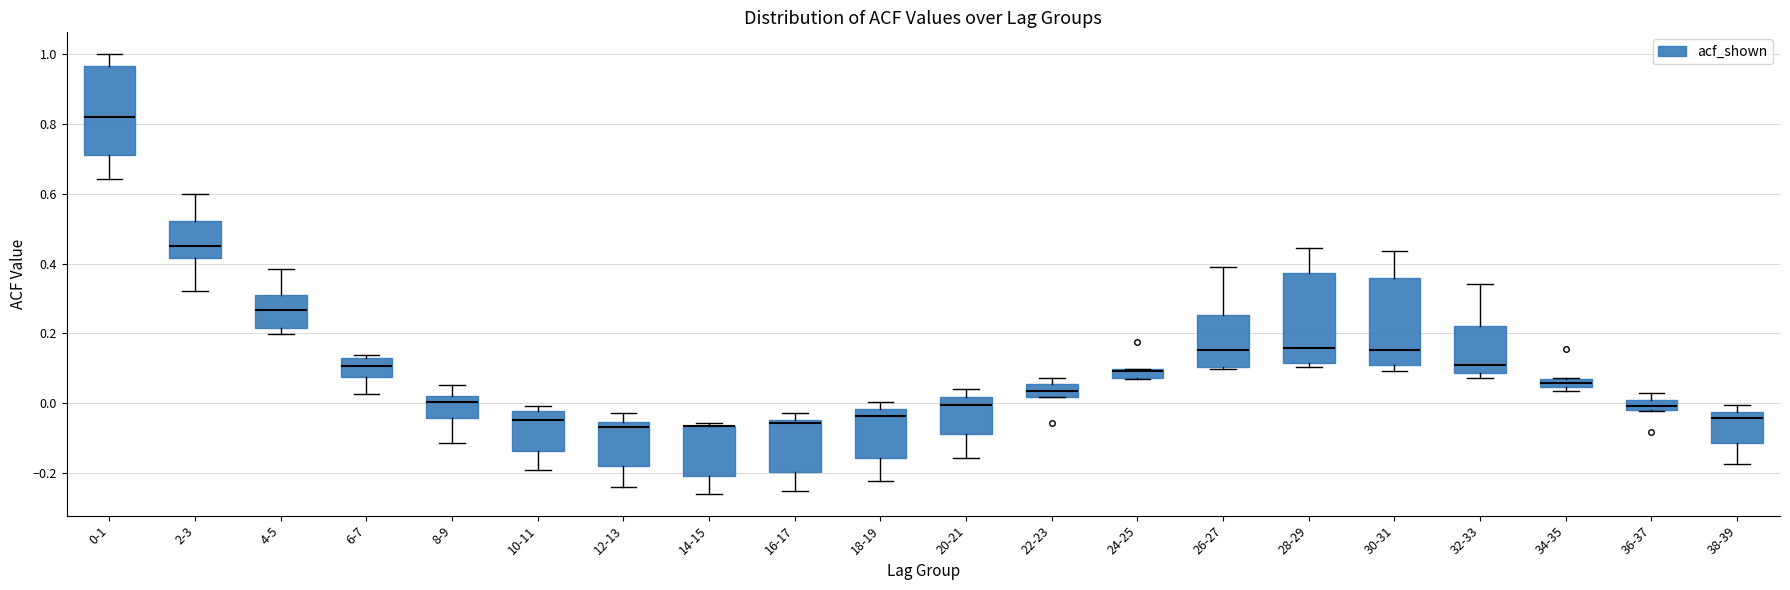

Where does the lower whisker of the box for 20-21 end on the y-axis? The values are not printed on the chart, so give them approximately, as read against the axis.

-0.16